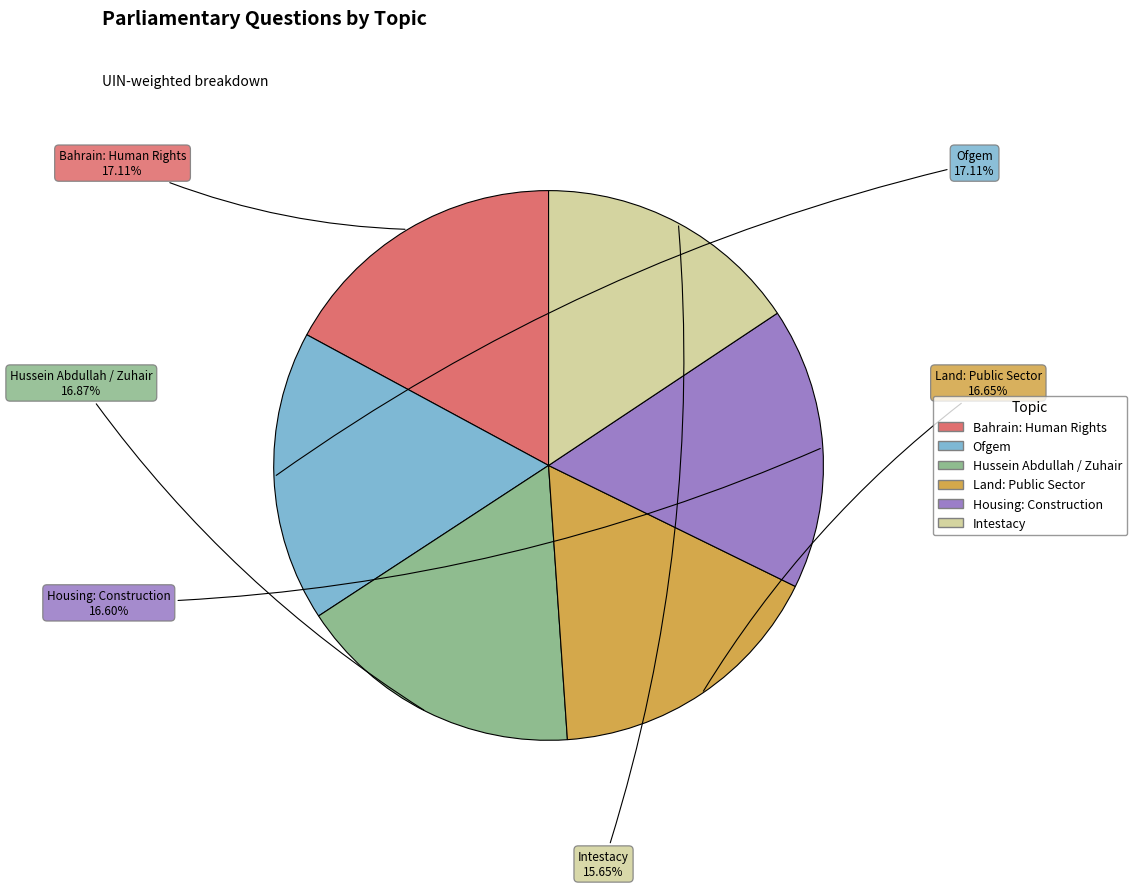

Which category has the smallest portion of the pie?

Intestacy